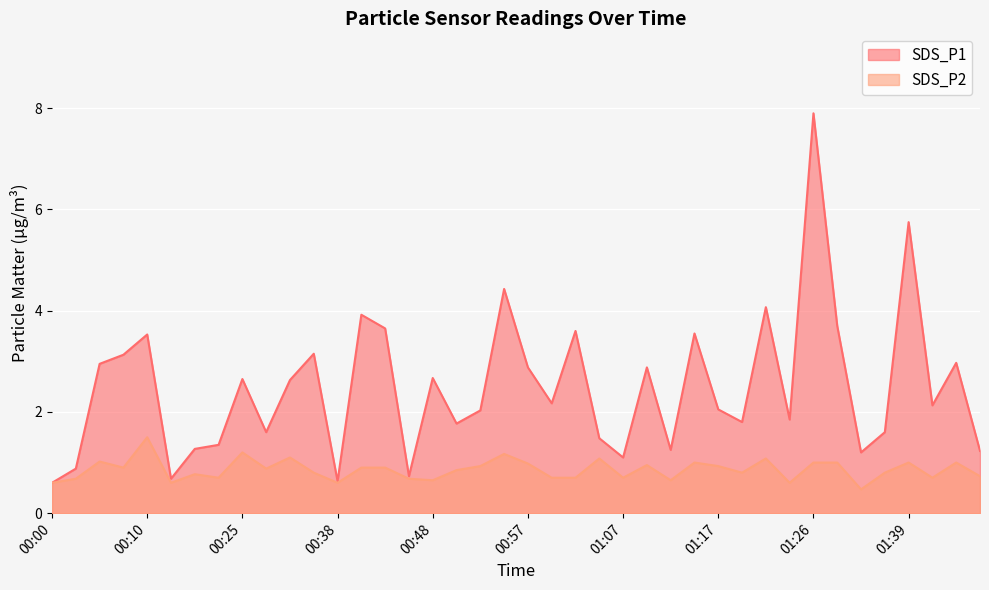

Rank the series by their maximum value, from highest to lowest.

SDS_P1, SDS_P2